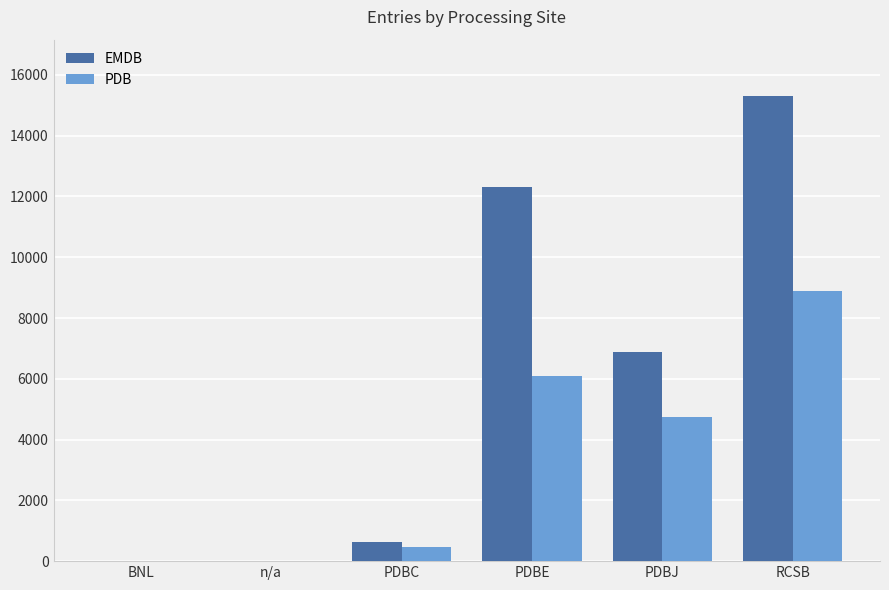

What is the highest value of the EMDB series?

15320